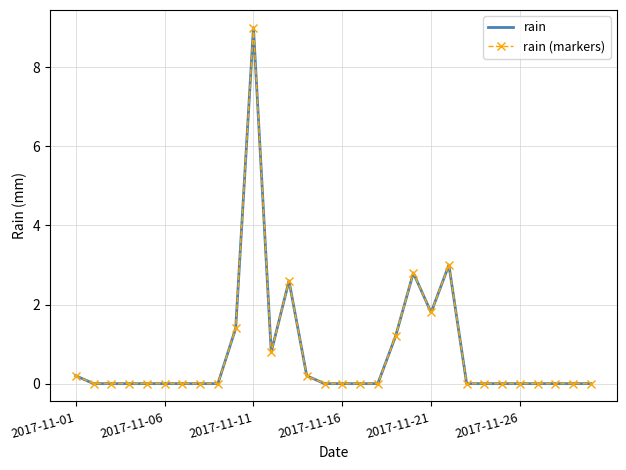

True or false: rain and rain (markers) cross at least once.

False